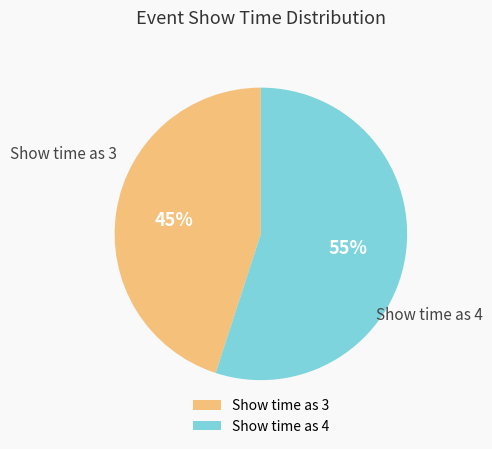

Which has a higher value, Show time as 3 or Show time as 4?

Show time as 4